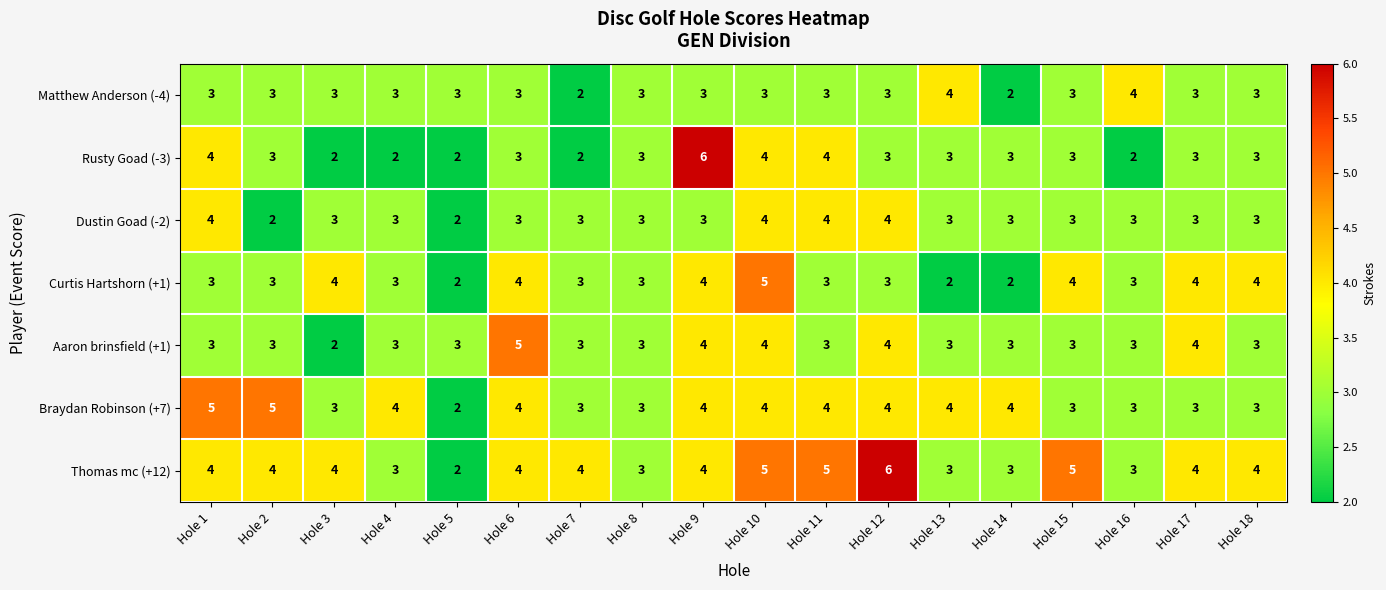

What value does the Thomas mc (+12) series have at Hole 15?

5